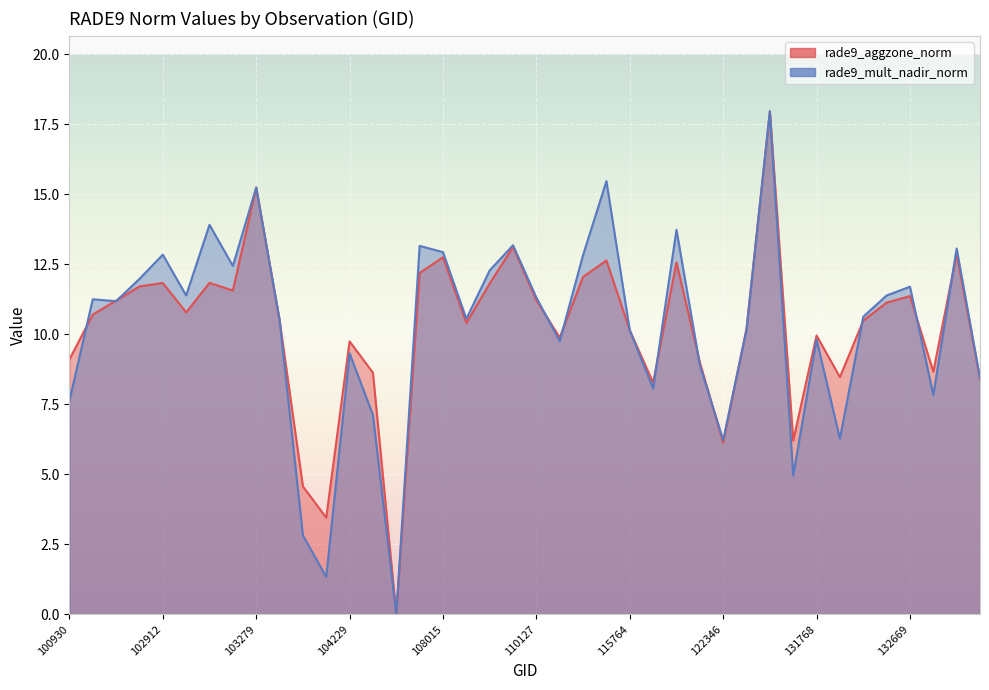

How many values in rade9_mult_nadir_norm are above zero?

39